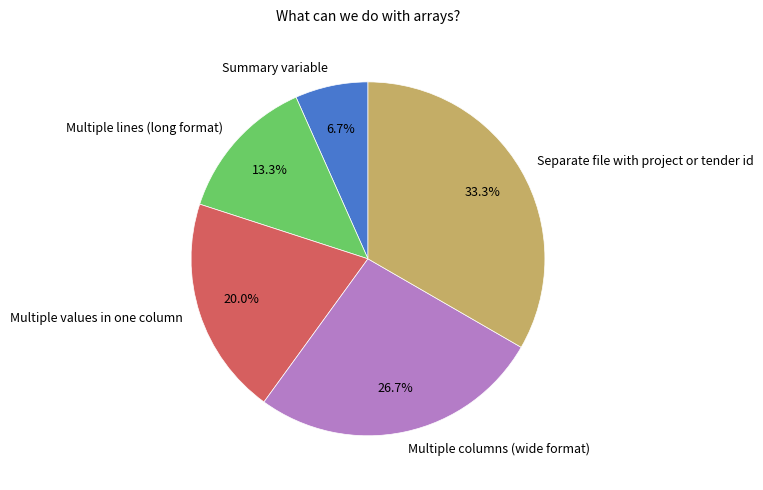

To the nearest percent, what is the difference between the largest and smallest slice percentages?

27%